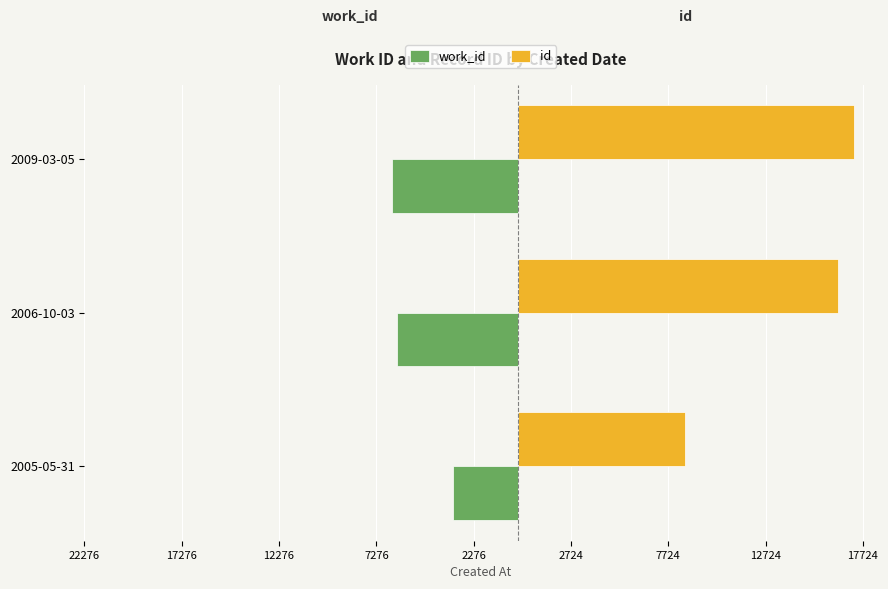

What are all the series names shown in the legend?

work_id, id